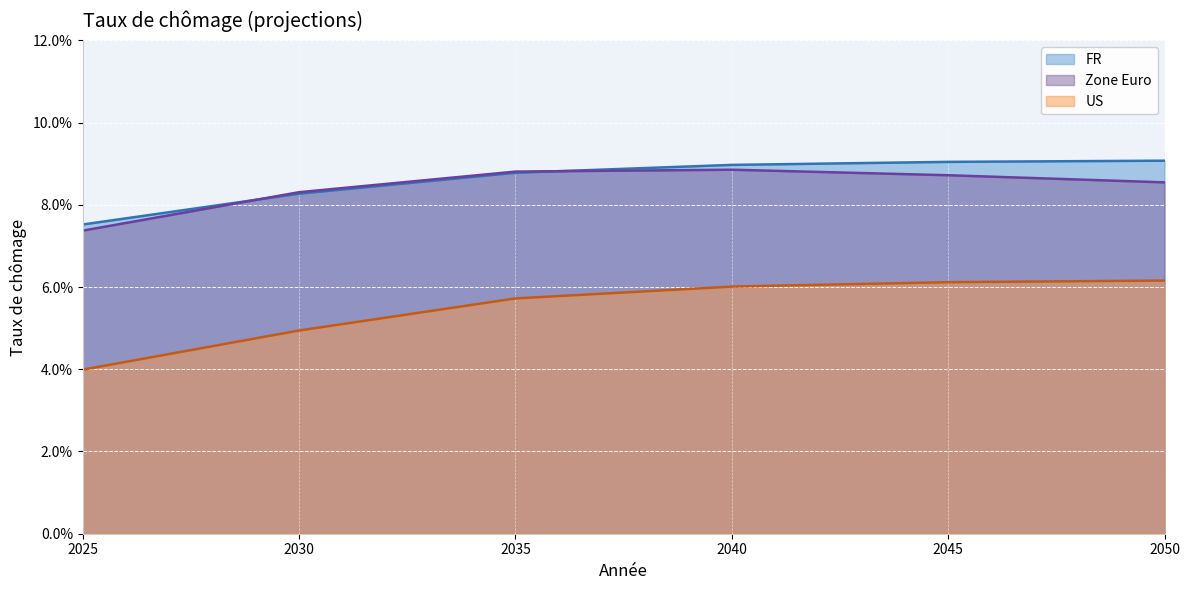

True or false: US has more than 2 interior local peaks.

False